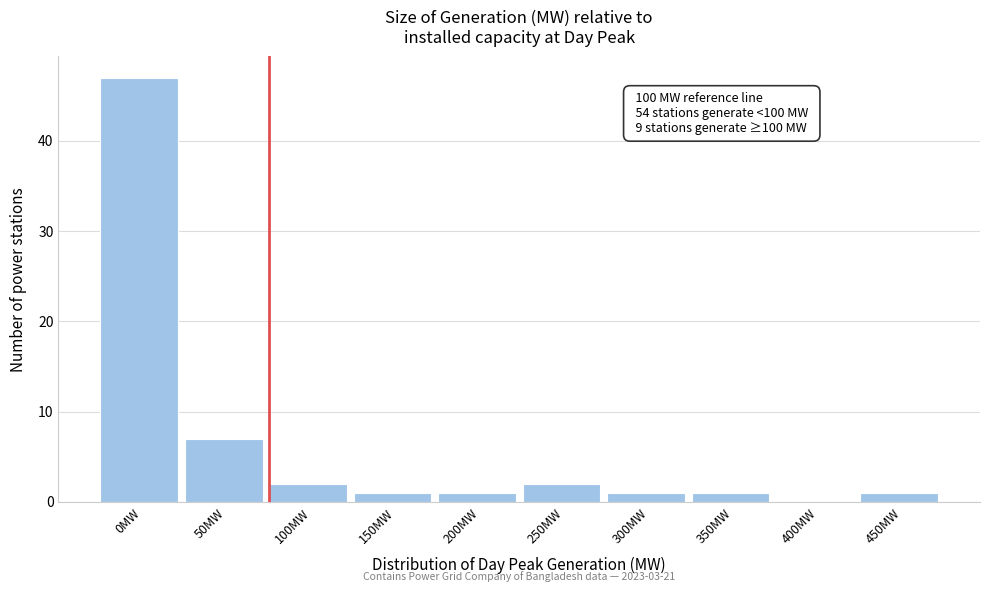

Reading right to left, extract all data points from this chart.

450MW=1	400MW=0	350MW=1	300MW=1	250MW=2	200MW=1	150MW=1	100MW=2	50MW=7	0MW=47